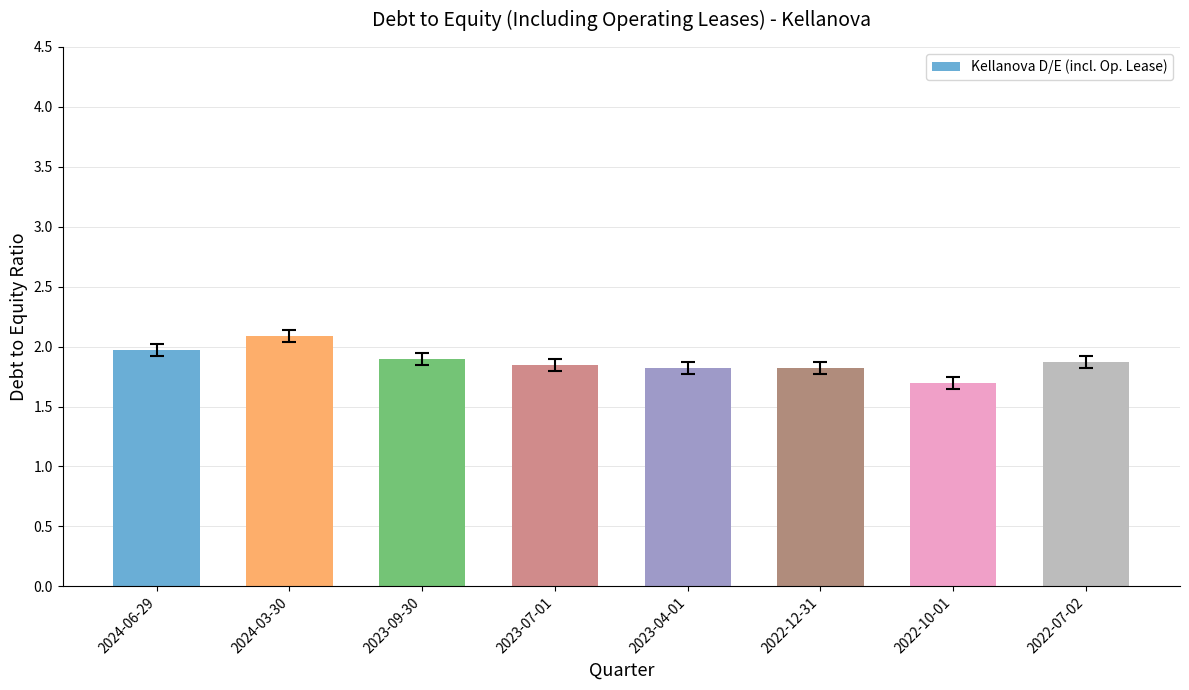

What is the label of the 6th bar from the left?

2022-12-31